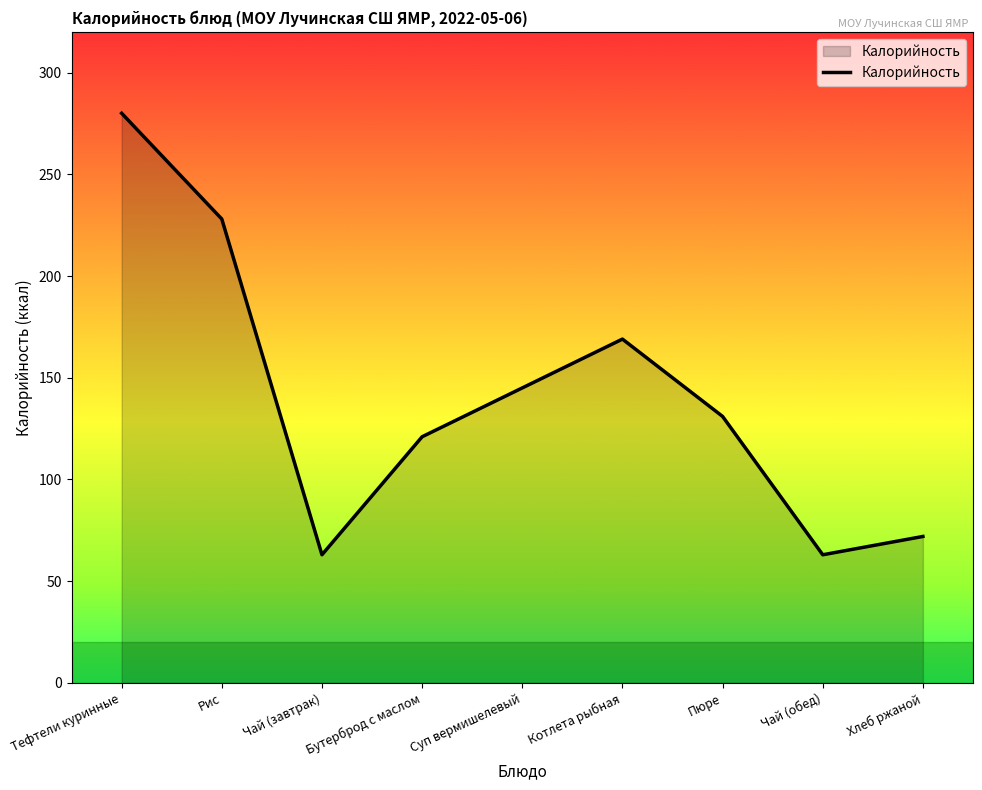

What position from the right is Котлета рыбная?

4